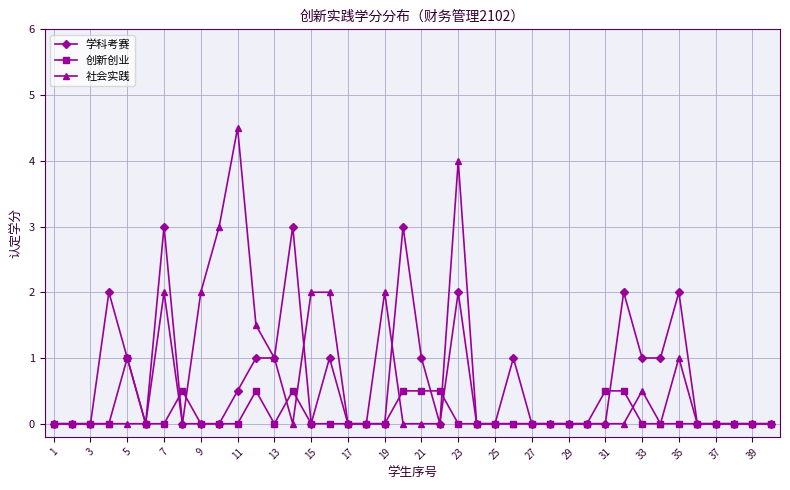

Count the number of categories in the chart.

40